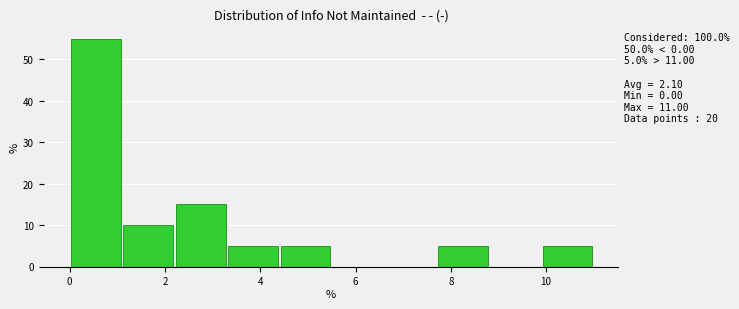

Over which range of the x-axis is the bar tallest?

0.0 to 1.1